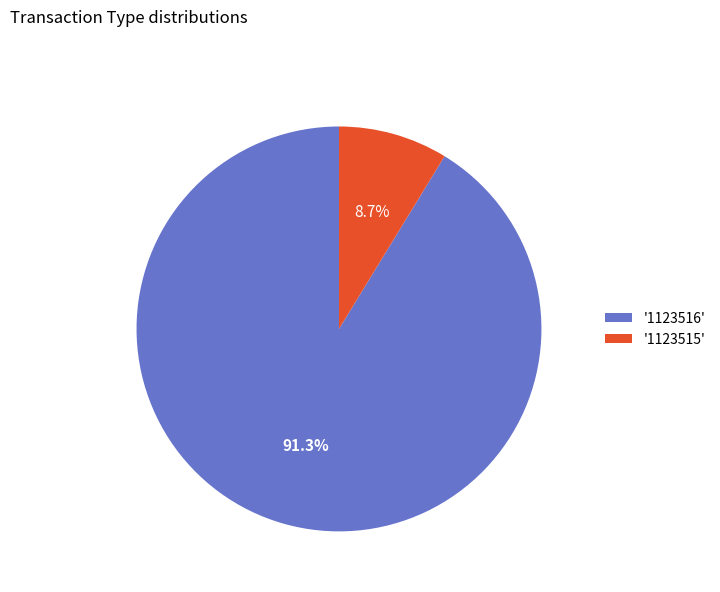

Combined, what portion of the pie is '1123516' and '1123515'?

100.0%